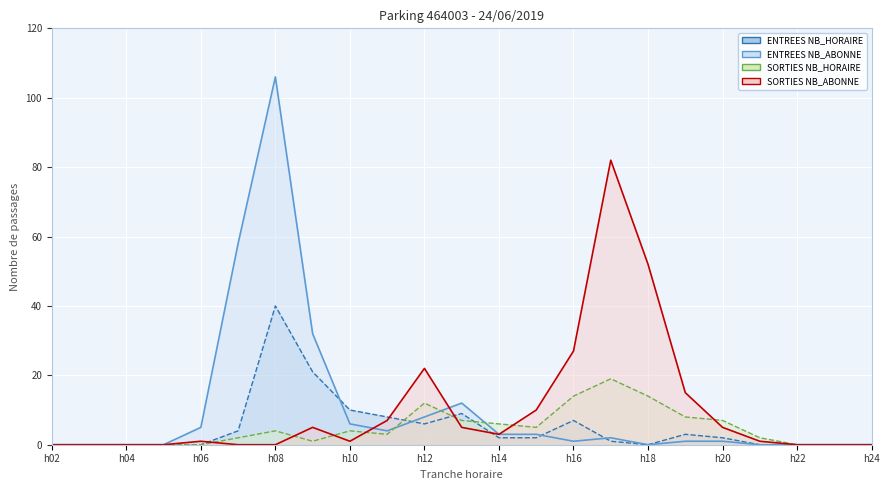

How many lines are shown in the chart?

4